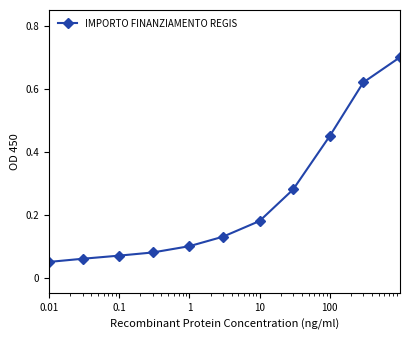

What is the sum of all values?

4.2